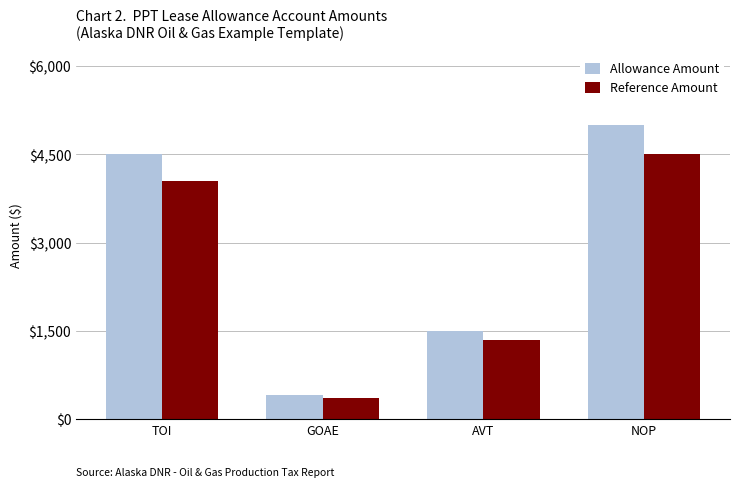

What is the difference between the Reference Amount values at GOAE and NOP?

4135.5